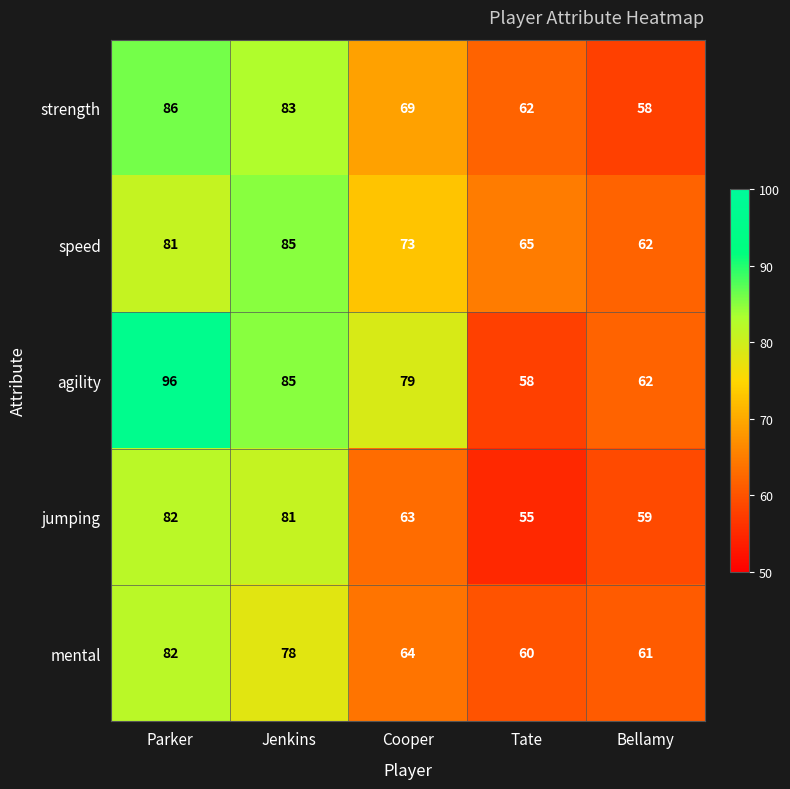

The strength series shows 86 at Parker. True or false?

True